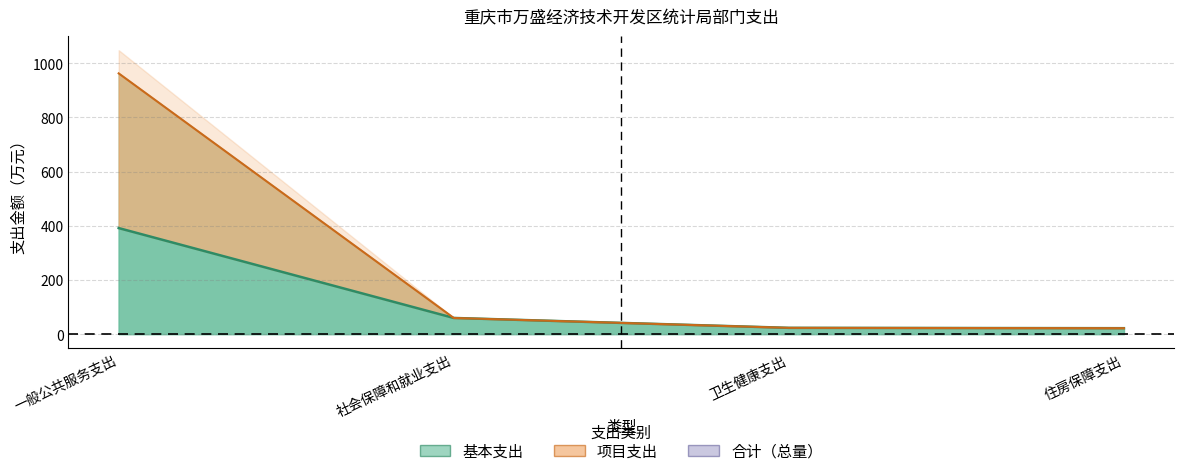

At 社会保障和就业支出, list the series in order from largest to smallest.

基本支出（线）, 项目支出（线）